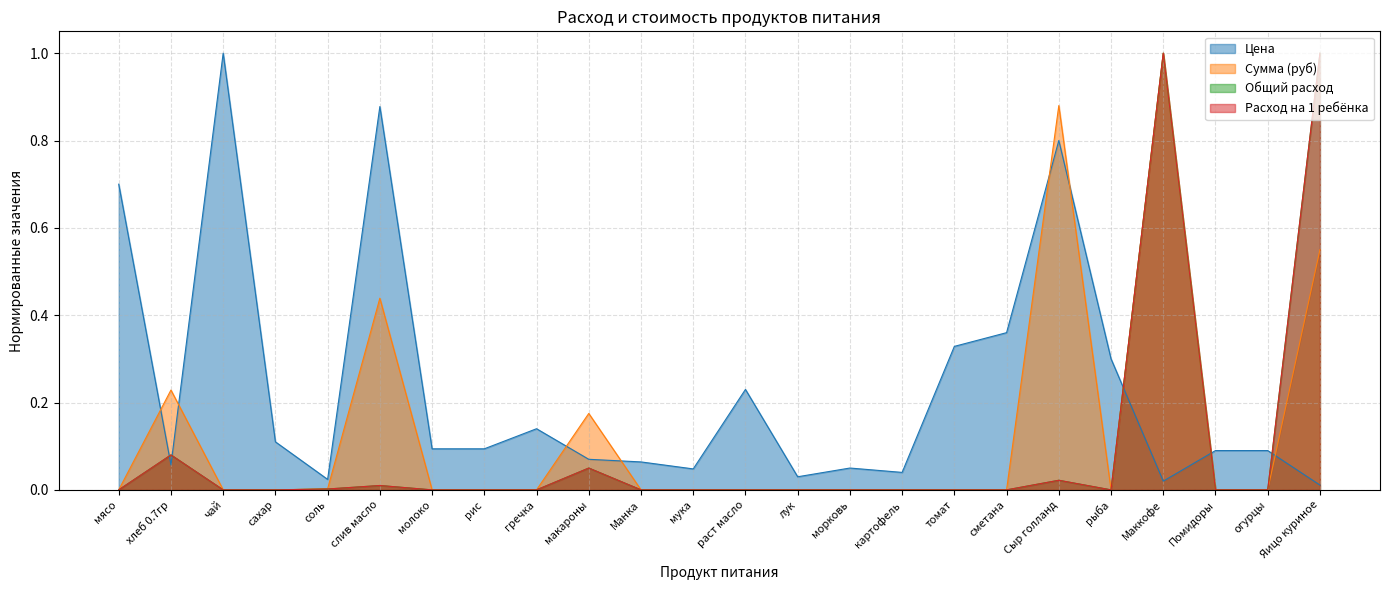

How many values in Общий расход are above zero?

7